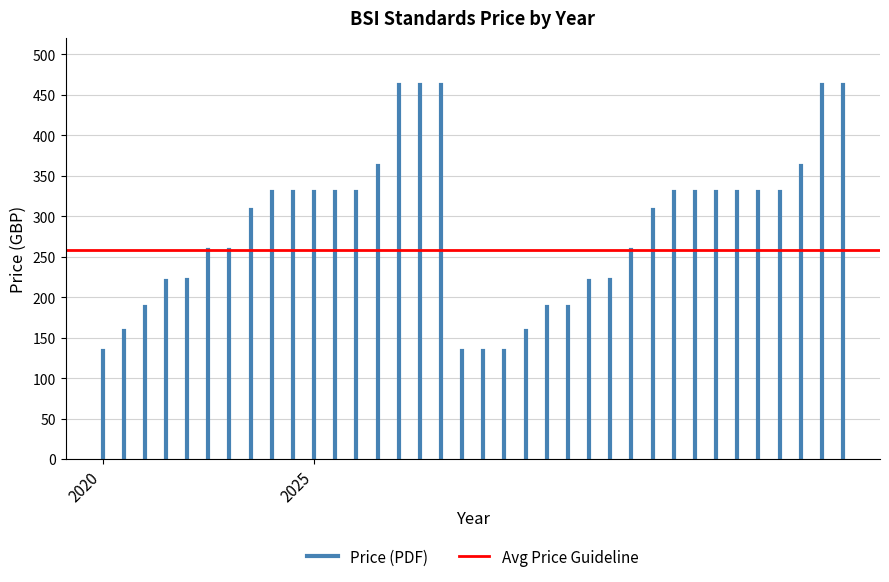

Which label corresponds to the largest value in the chart?

2020